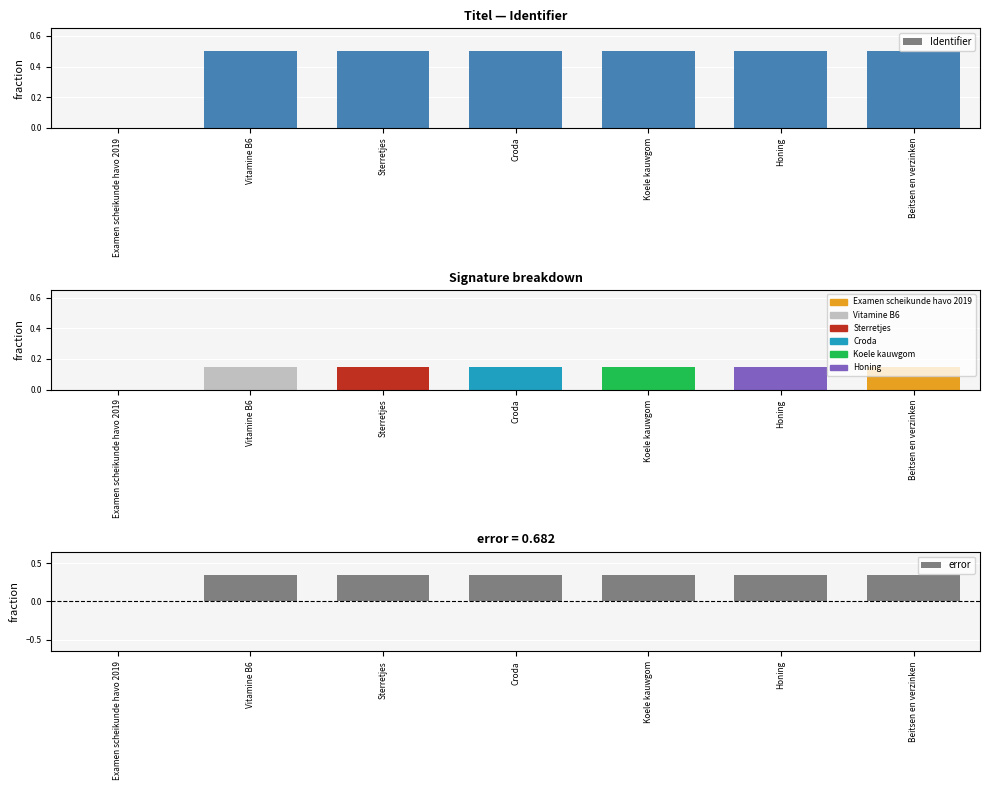

Rank the categories by error value from highest to lowest.

Beitsen en verzinken, Honing, Koele kauwgom, Croda, Sterretjes, Vitamine B6, Examen scheikunde havo 2019